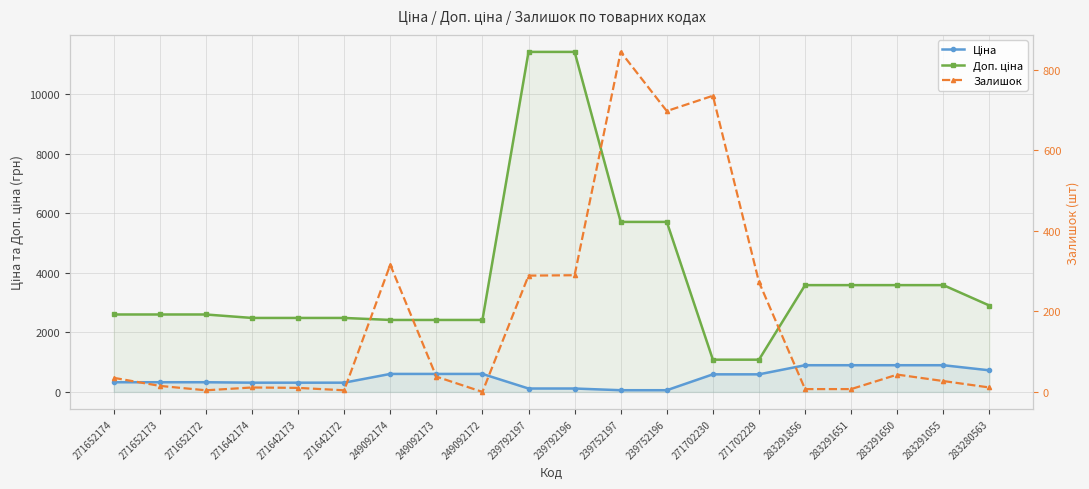

Is this an area chart (filled region under the line)?

No